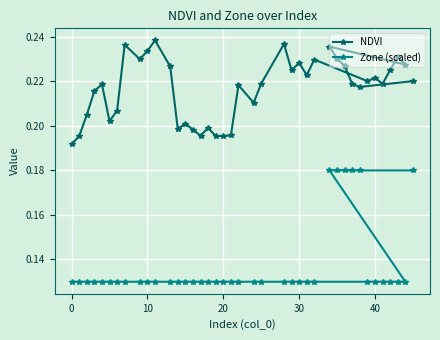

List the series in order of their overall mean, lowest first.

Zone (scaled), NDVI